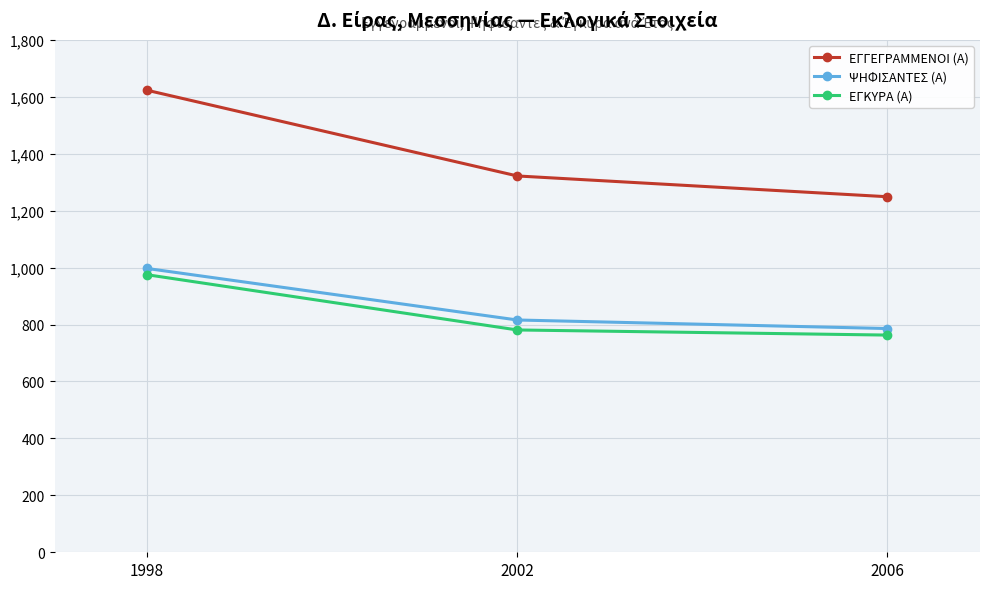

What is the sum of the ΕΓΚΥΡΑ (Α) values at 2006 and 2002?

1544